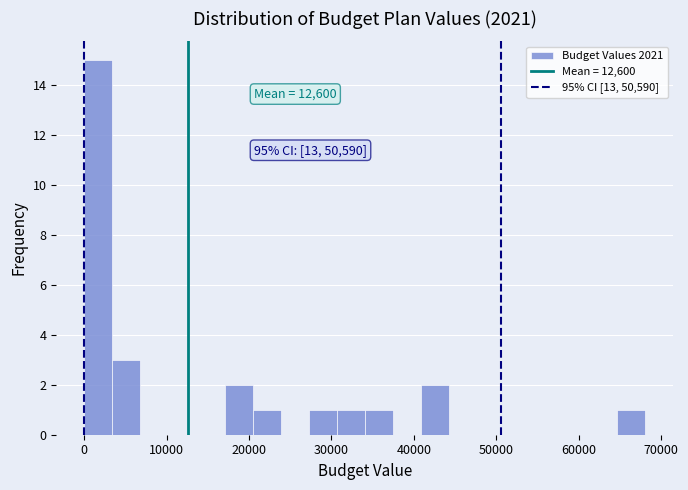

Read against the x-axis, roughly where is the centre of the tallest bar?

2000